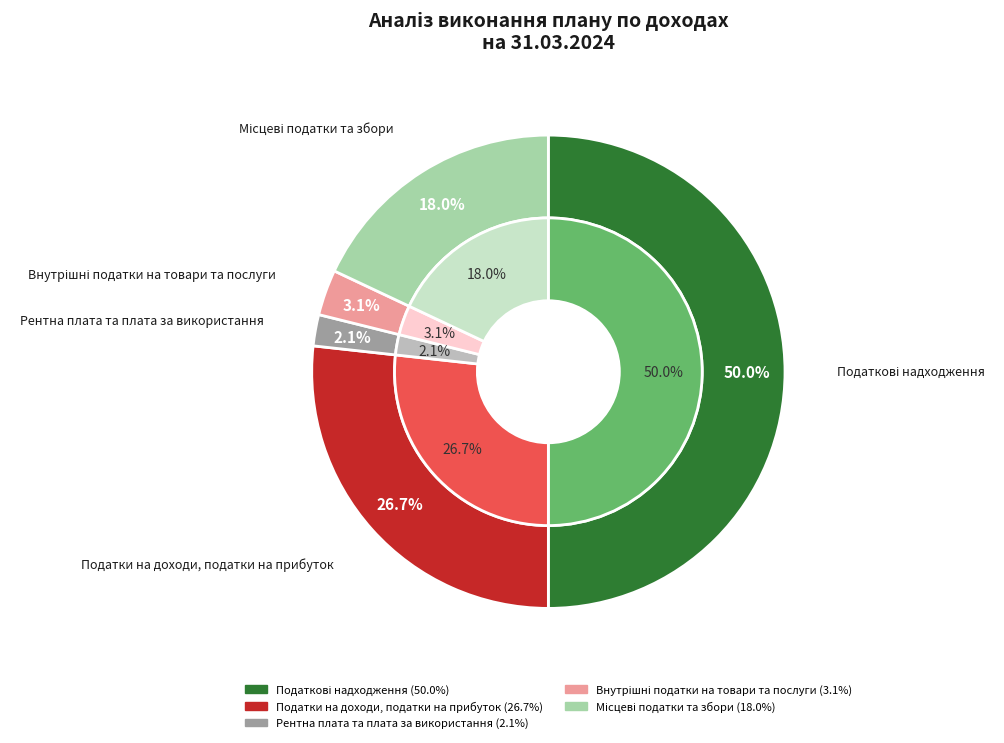

To the nearest percent, what is the difference between the largest and smallest slice percentages?

48%